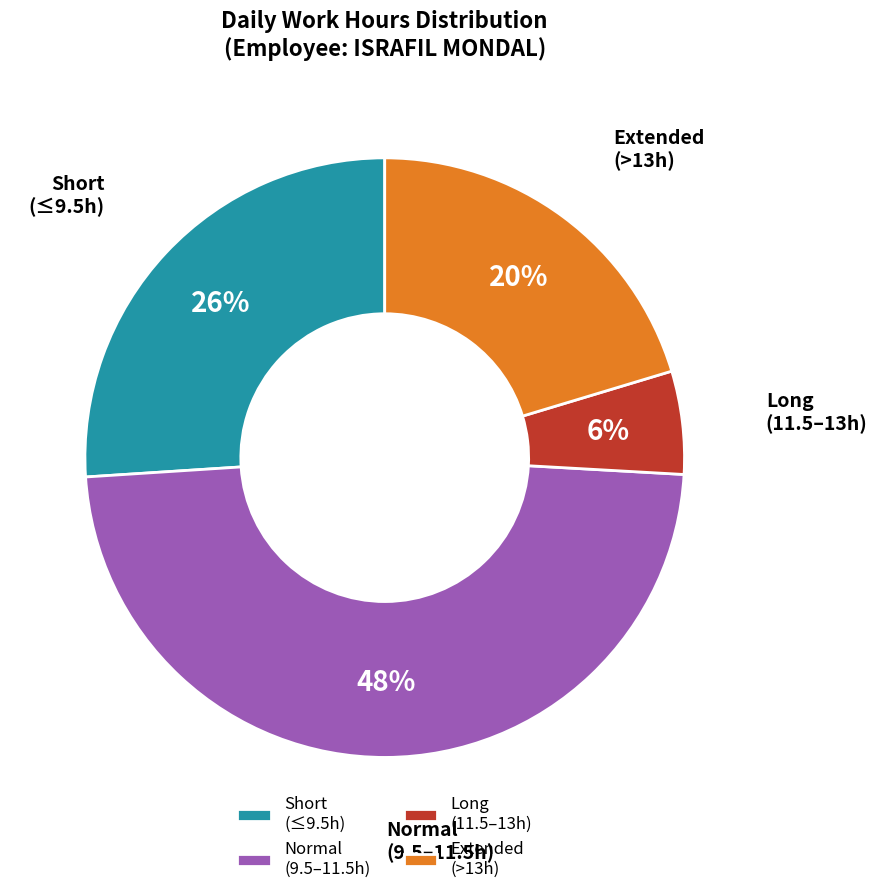

What is the smallest slice in the pie chart?

Long (11.5–13h)